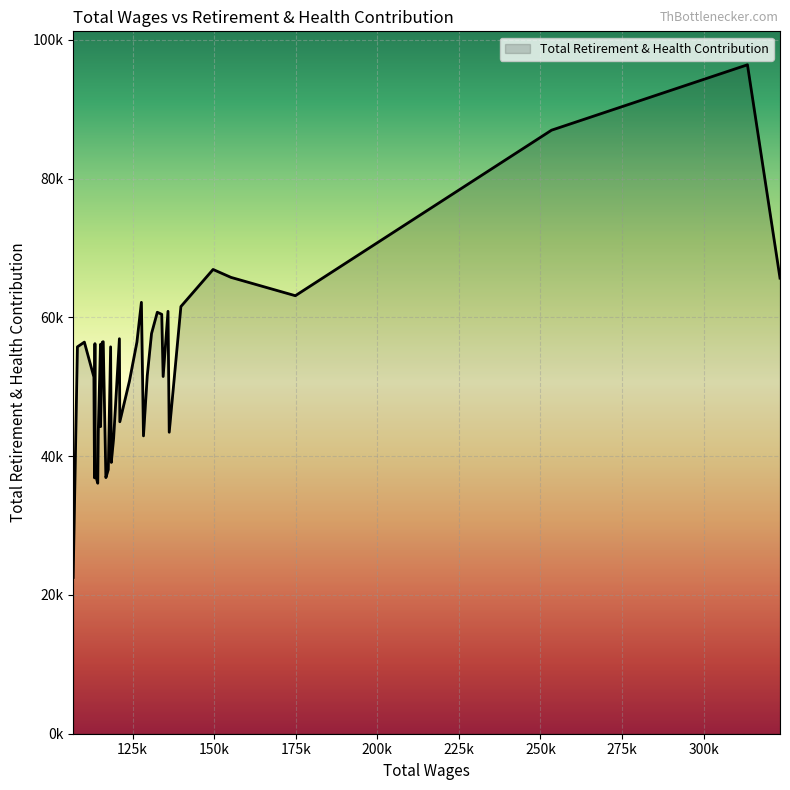

What is the change in value from 5 to 14?

-23986.9